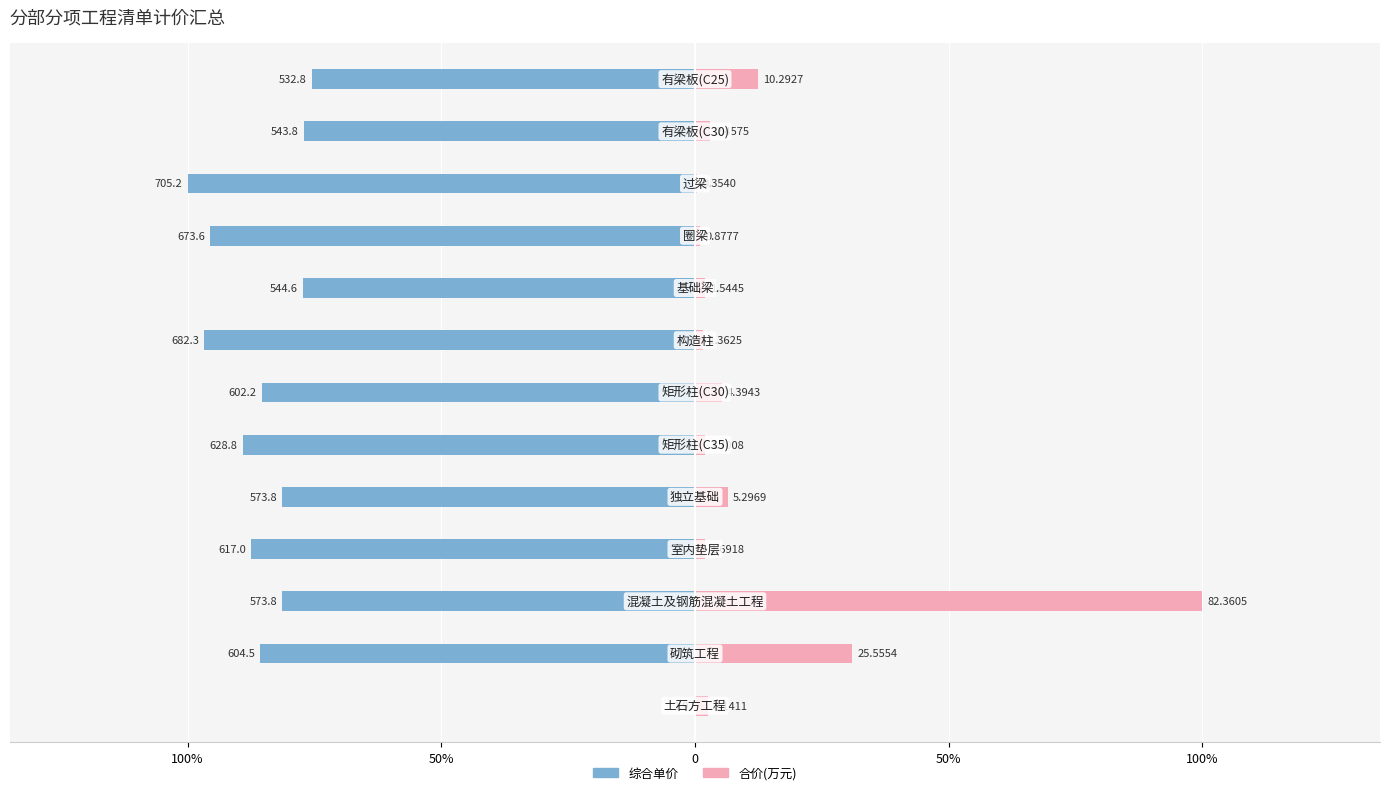

How many bars are there in each group?

2